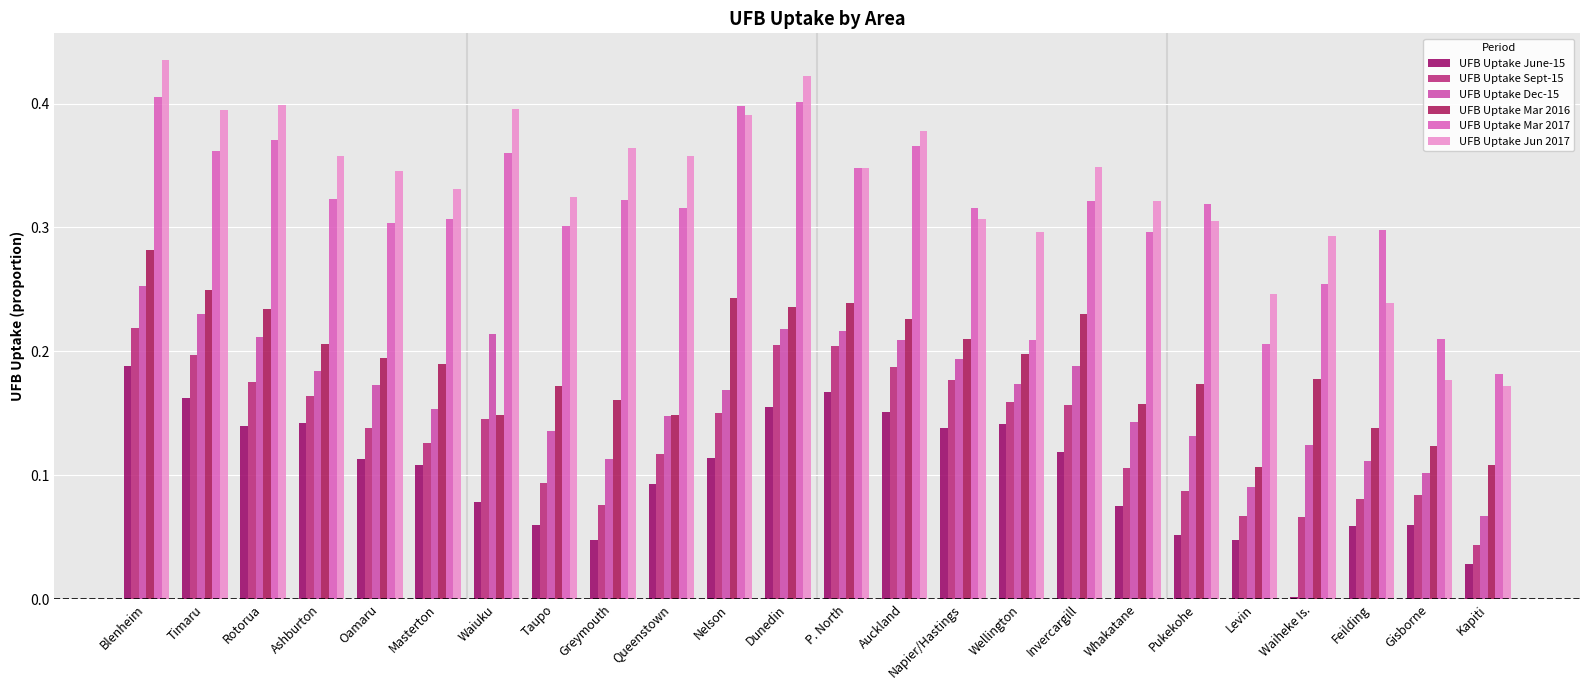

Does the chart contain any negative values?

No